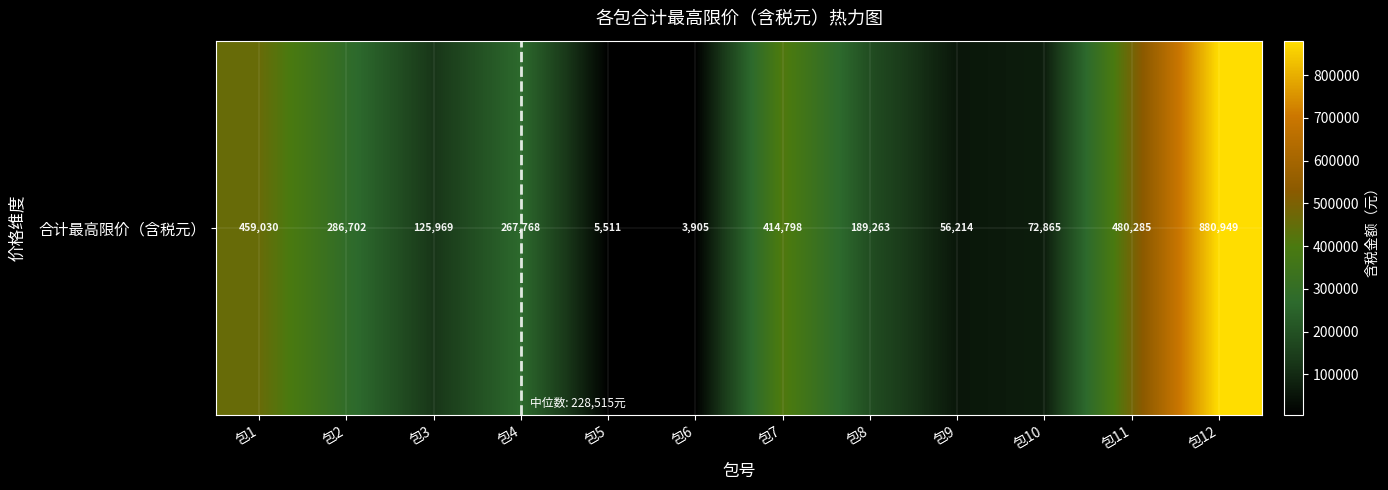

What is the greatest value displayed?

880948.7